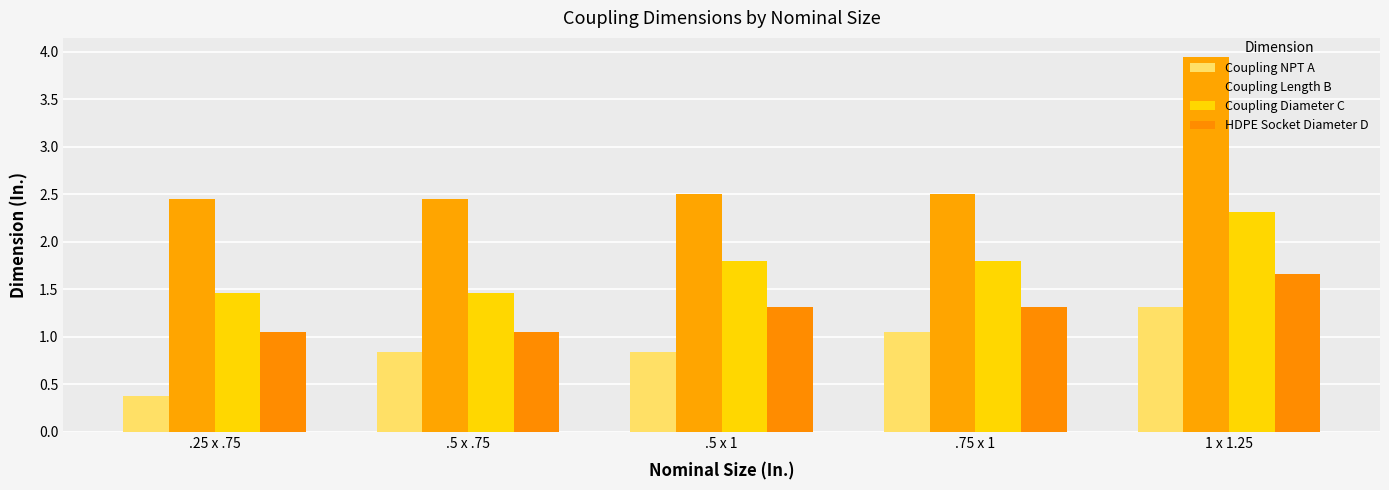

How many bars are there in total?

20